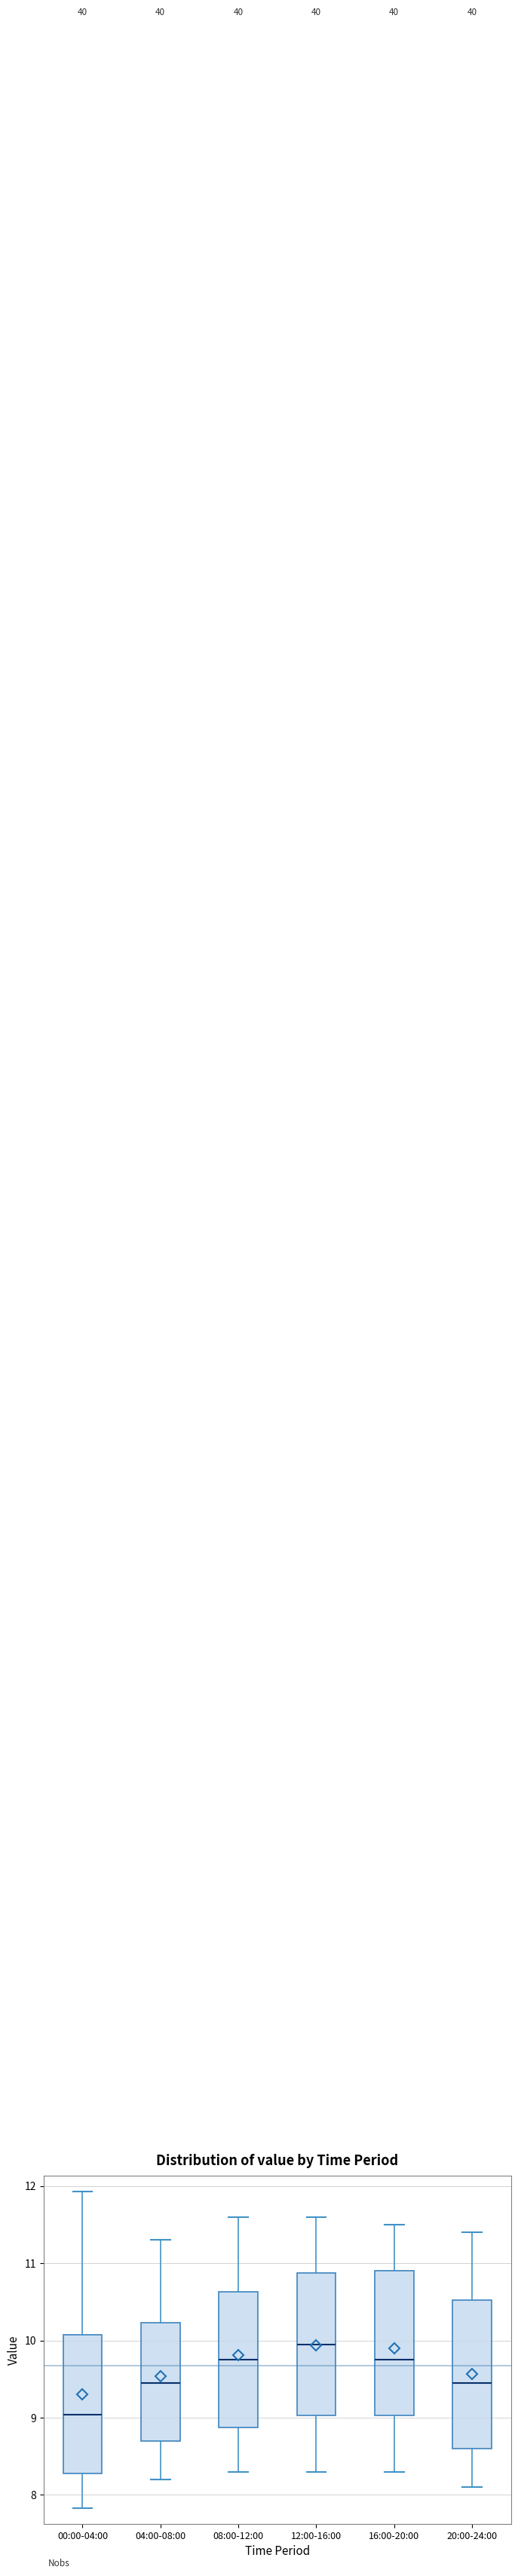

Reading left to right, read every box against the y-axis: the position of its median line, the range the box covers, and the ends of its whiskers. The values are not printed on the chart, so give them approximately, as read against the axis.

00:00-04:00: median 9.0, box 8.3 to 10.1, whiskers 7.8 to 11.9
04:00-08:00: median 9.5, box 8.7 to 10.2, whiskers 8.2 to 11.3
08:00-12:00: median 9.8, box 8.9 to 10.6, whiskers 8.3 to 11.6
12:00-16:00: median 10.0, box 9.0 to 10.9, whiskers 8.3 to 11.6
16:00-20:00: median 9.8, box 9.0 to 10.9, whiskers 8.3 to 11.5
20:00-24:00: median 9.5, box 8.6 to 10.5, whiskers 8.1 to 11.4